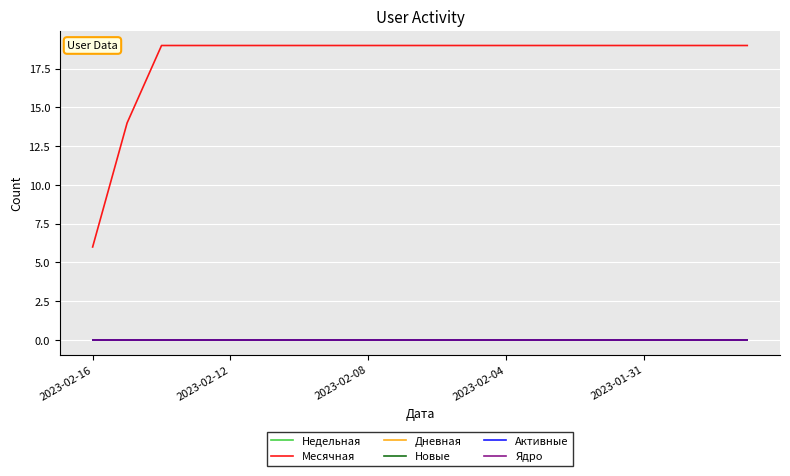

Which series has the largest range (max minus min)?

Месячная